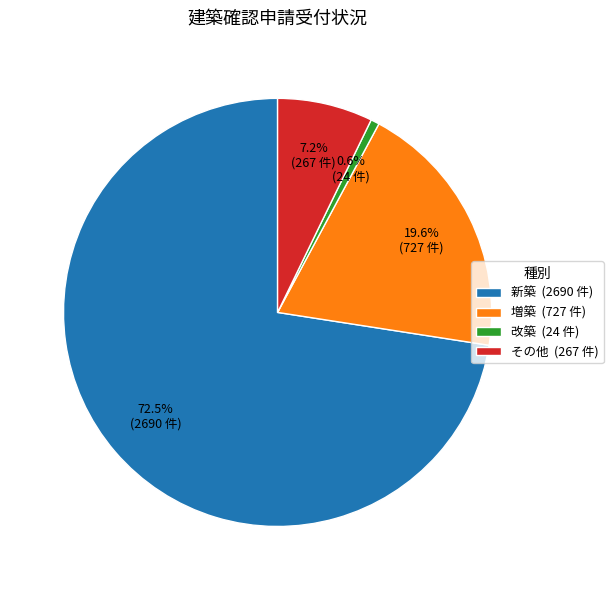

To the nearest percent, what is the average slice percentage?

25%